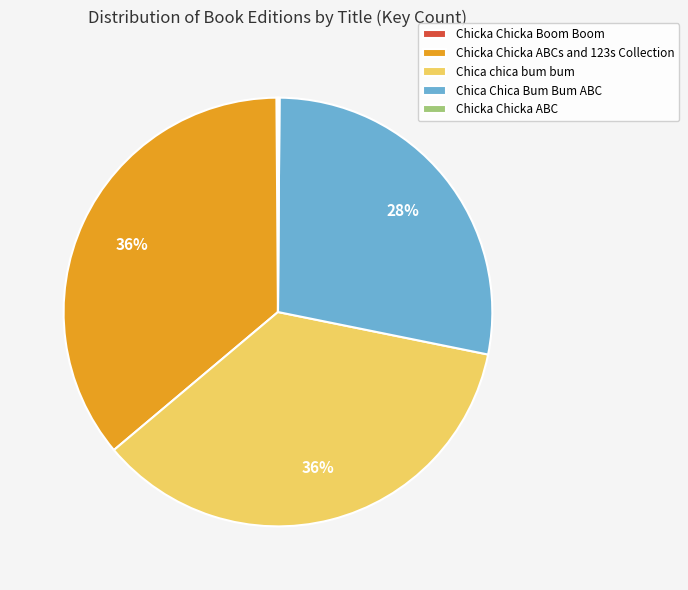

Does any single category account for the majority?

No